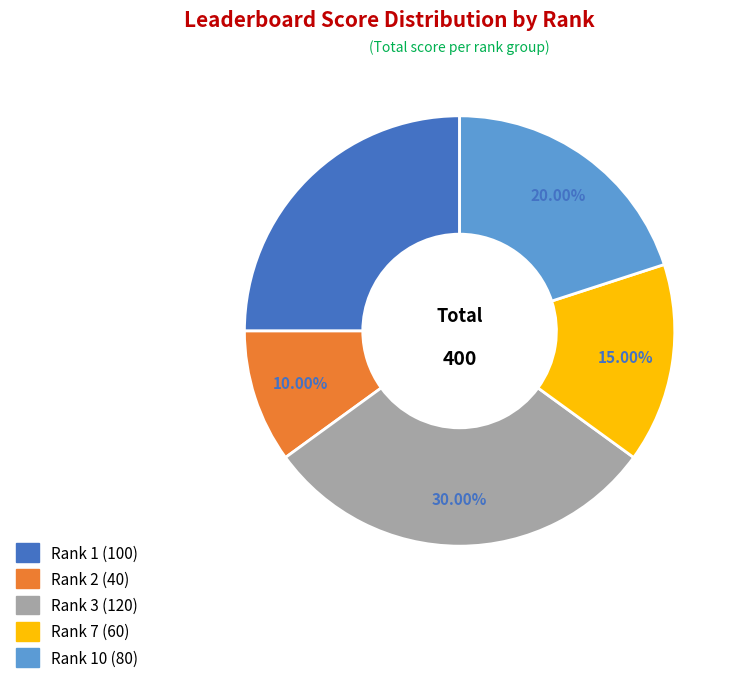

Is there a majority slice in this chart?

No